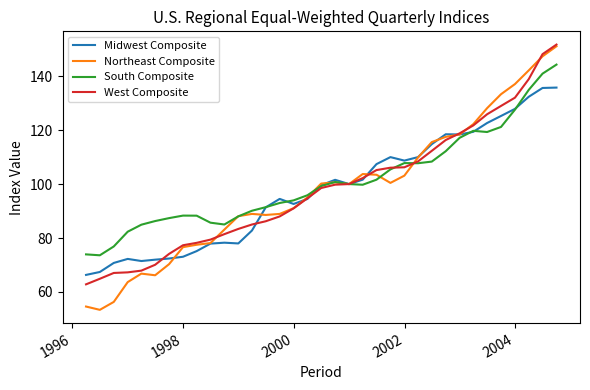

What is the greatest value displayed?

151.7